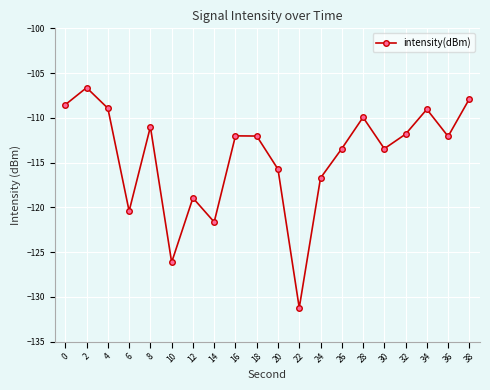

What is the smallest value displayed?

-131.2